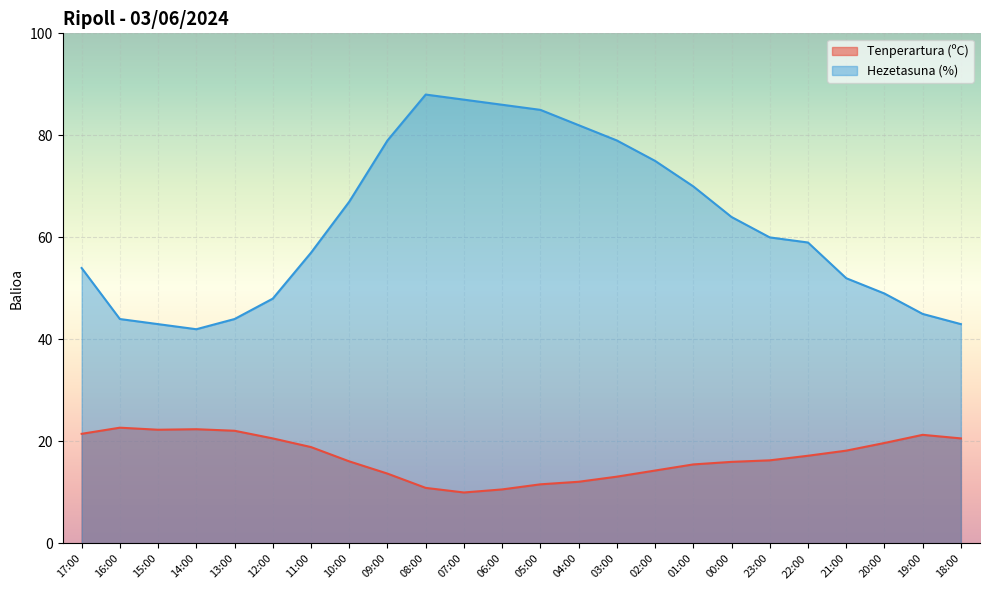

True or false: Tenperartura (ºC) has a value of 6.2 at 15:00.

False